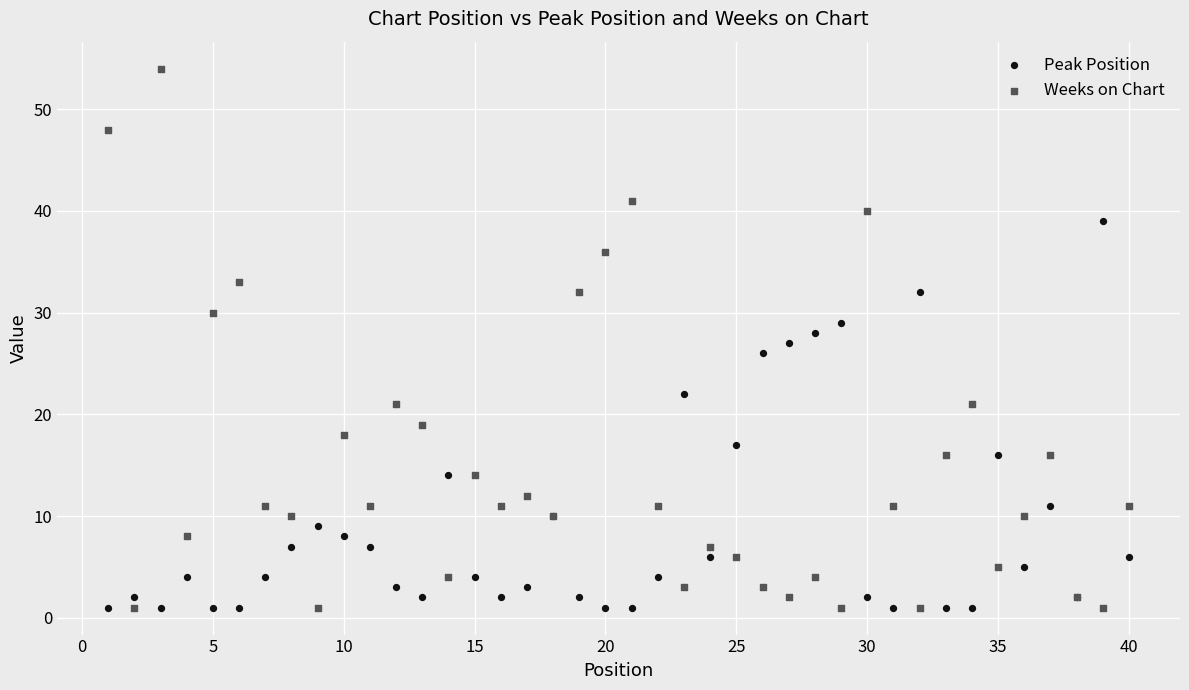

Which series reaches the maximum Y coordinate?

Weeks on Chart